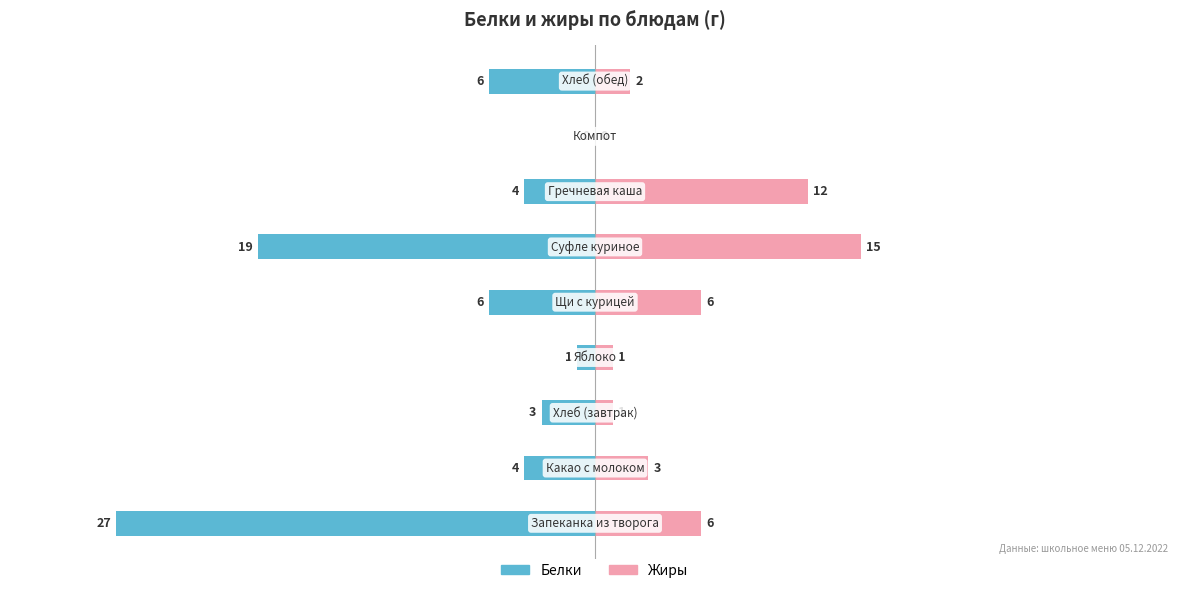

What is the average value of the Белки series?

-8